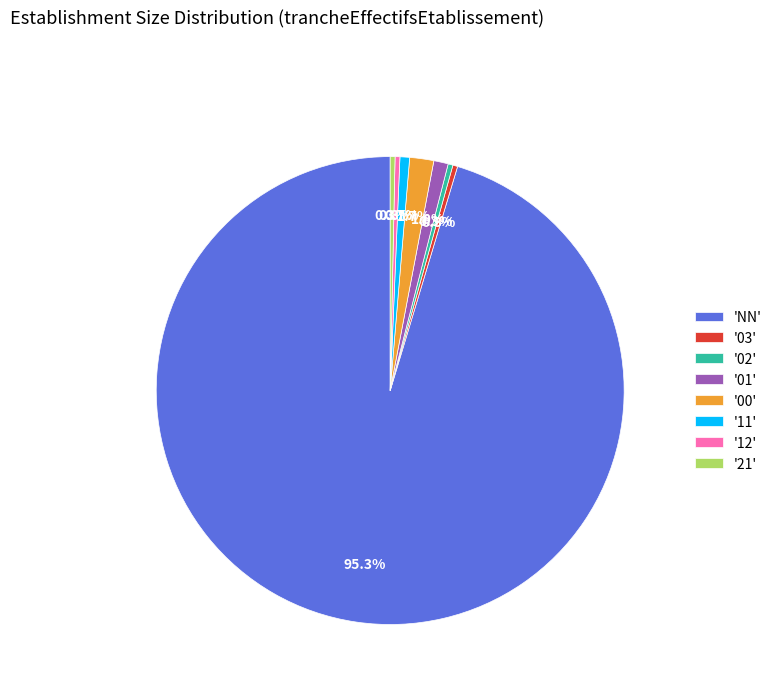

What is the ratio of the value at '00' to the value at '11'?

2.5